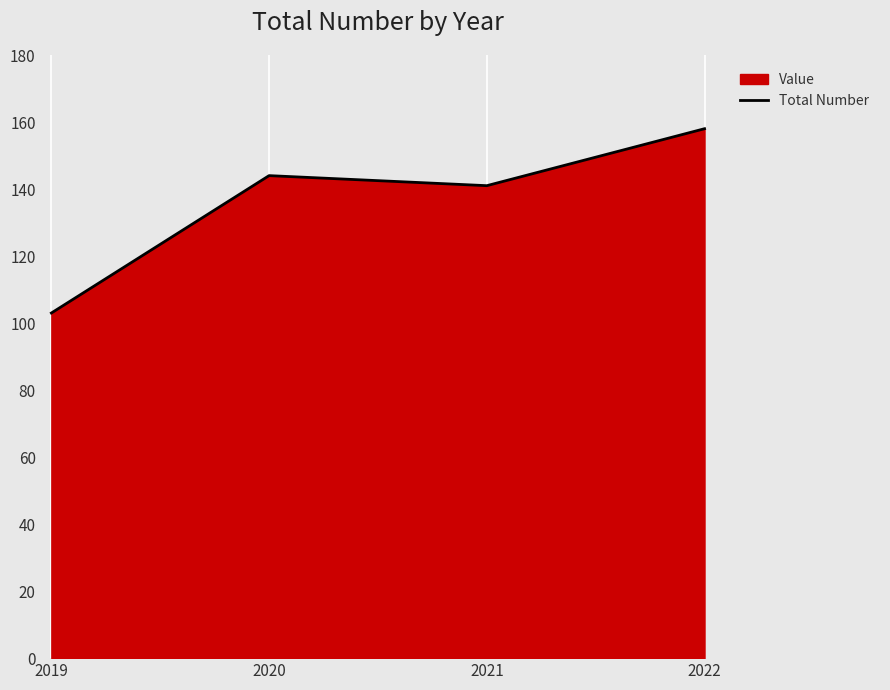

List the labels in order of value, smallest first.

2019, 2021, 2020, 2022